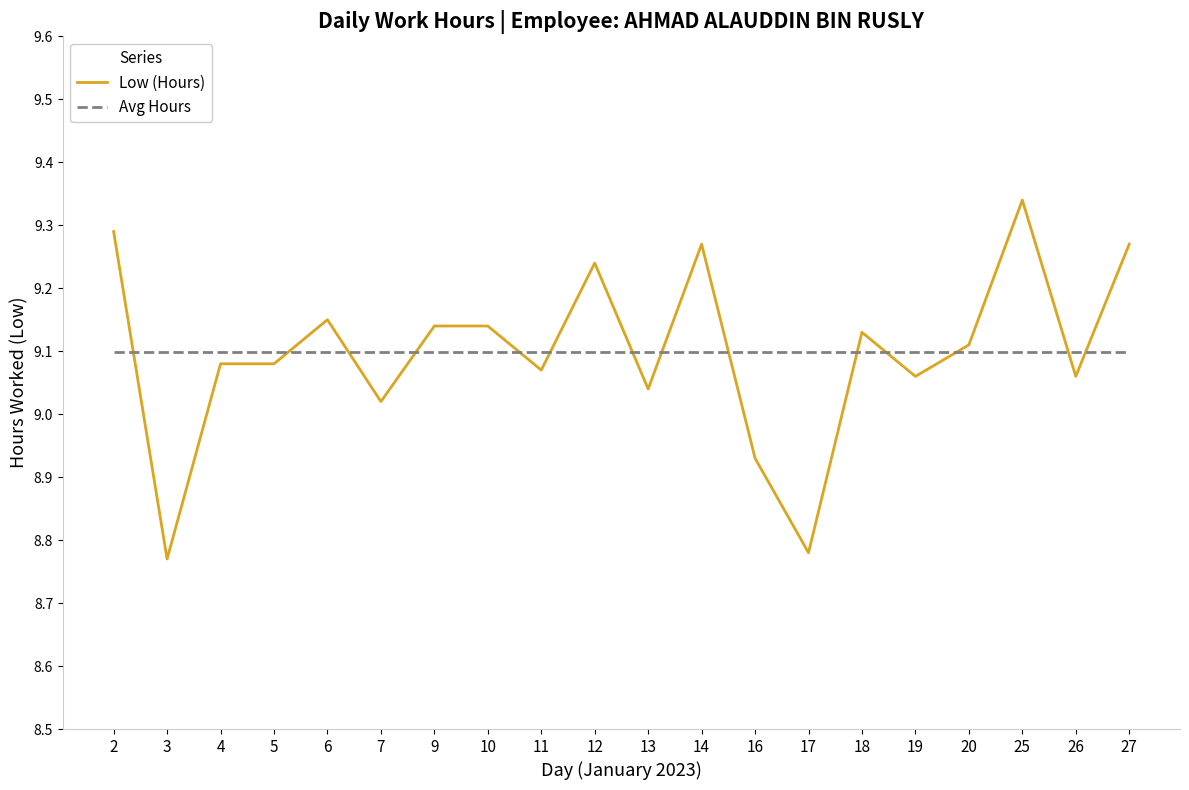

True or false: Low (Hours) and Avg Hours intersect in this chart.

True